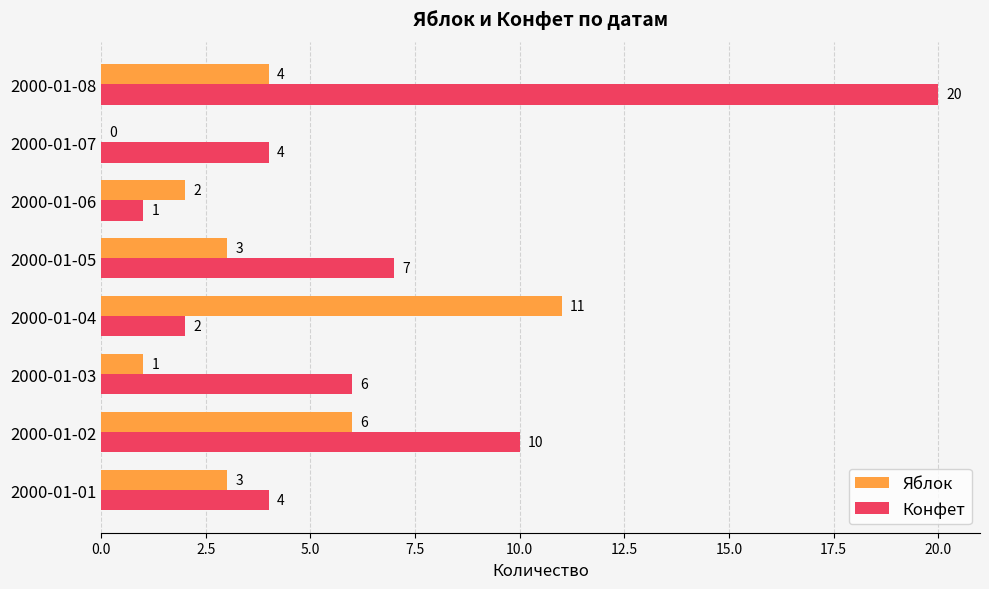

Which series changed the most between 2000-01-01 and 2000-01-04?

Яблок